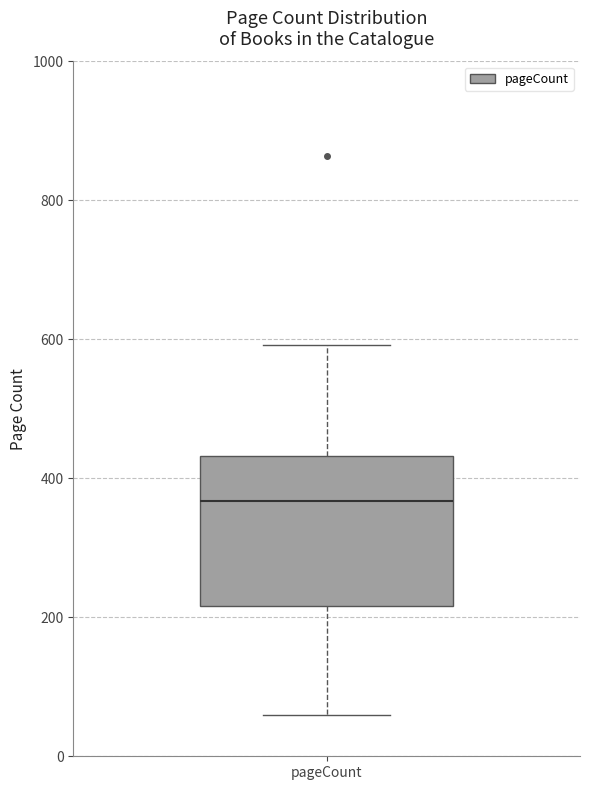

Read this box plot against the y-axis: the position of the median line, the range covered by the box, and the ends of both whiskers. The values are not printed on the chart, so give them approximately, as read against the axis.

median 360, box 220 to 440, whiskers 60 to 600